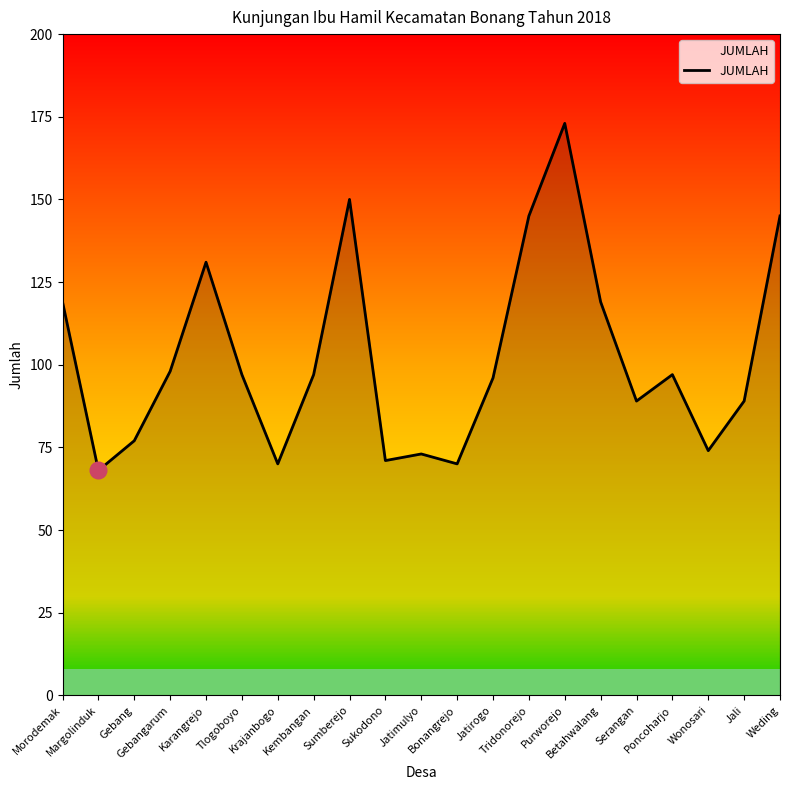

How many lines are shown in the chart?

1